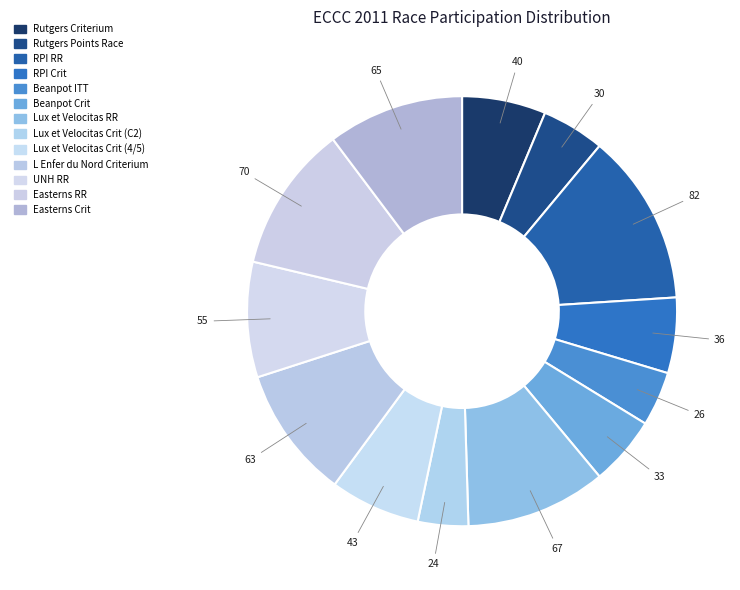

How many slices are in this pie chart?

13